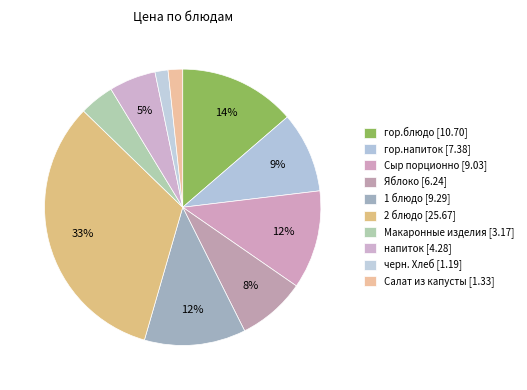

What percentage is NOT represented by напиток?

94.5%